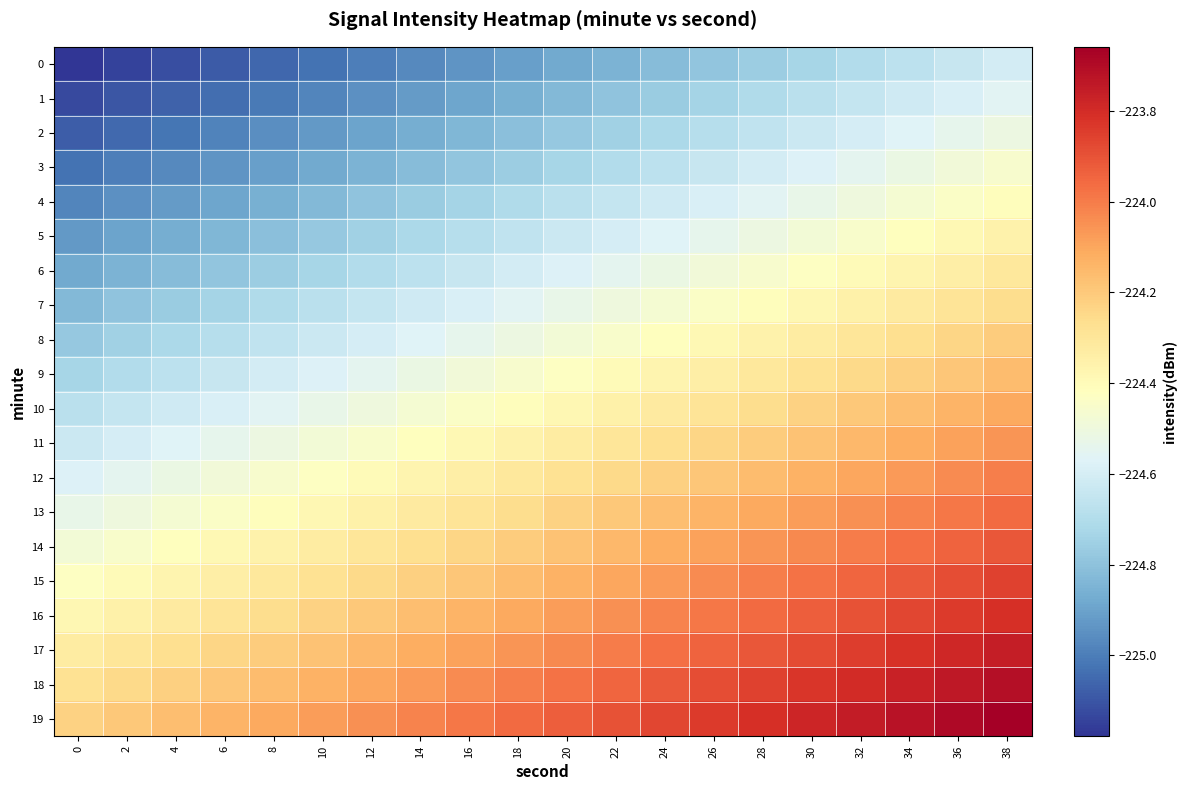

At how many categories does at least one series exceed -224?

12